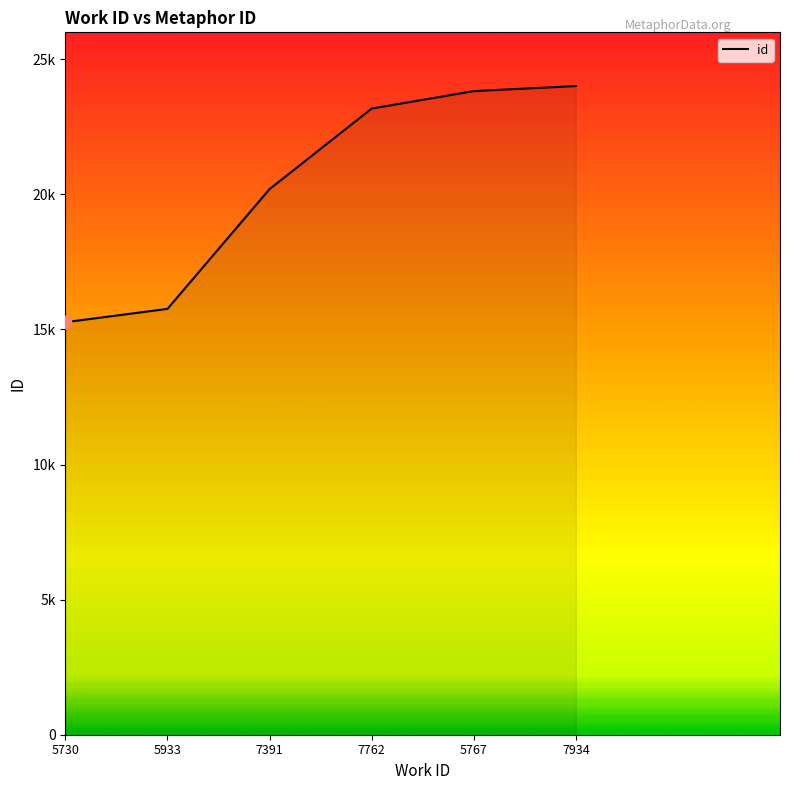

What is the change in value from 5730 to 7391?

+4928